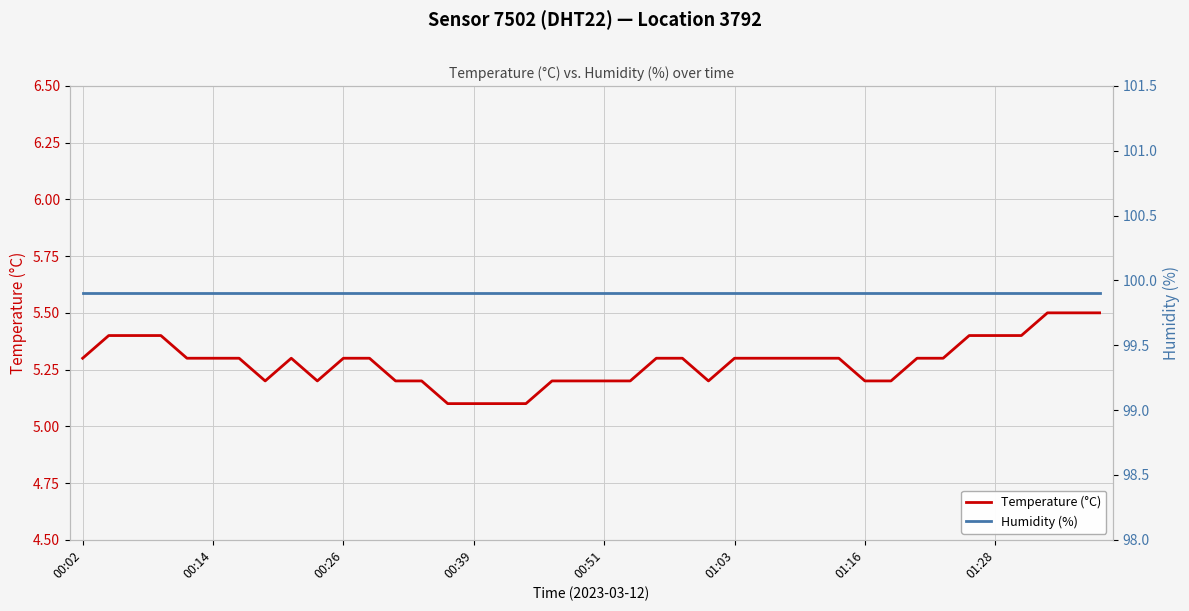

Reading left to right, transcribe all the data shown in this chart.

Temperature (°C): 5.3	5.4	5.4	5.4	5.3	5.3	5.3	5.2	5.3	5.2	5.3	5.3	5.2	5.2	5.1	5.1	5.1	5.1	5.2	5.2	5.2	5.2	5.3	5.3	5.2	5.3	5.3	5.3	5.3	5.3	5.2	5.2	5.3	5.3	5.4	5.4	5.4	5.5	5.5	5.5
Humidity (%): 99.9	99.9	99.9	99.9	99.9	99.9	99.9	99.9	99.9	99.9	99.9	99.9	99.9	99.9	99.9	99.9	99.9	99.9	99.9	99.9	99.9	99.9	99.9	99.9	99.9	99.9	99.9	99.9	99.9	99.9	99.9	99.9	99.9	99.9	99.9	99.9	99.9	99.9	99.9	99.9